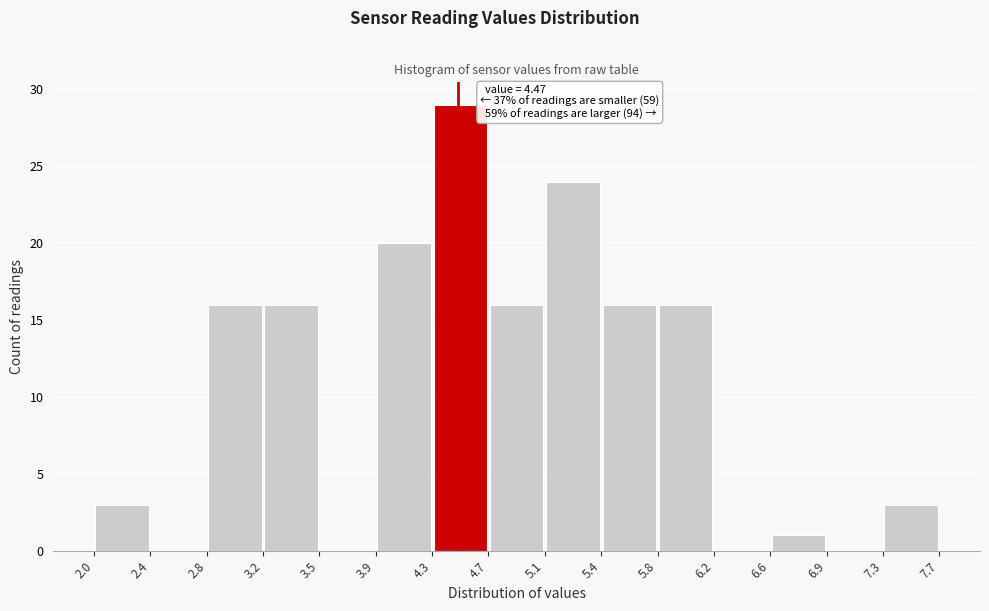

Over which range of the x-axis is the bar tallest?

4.3 to 4.7